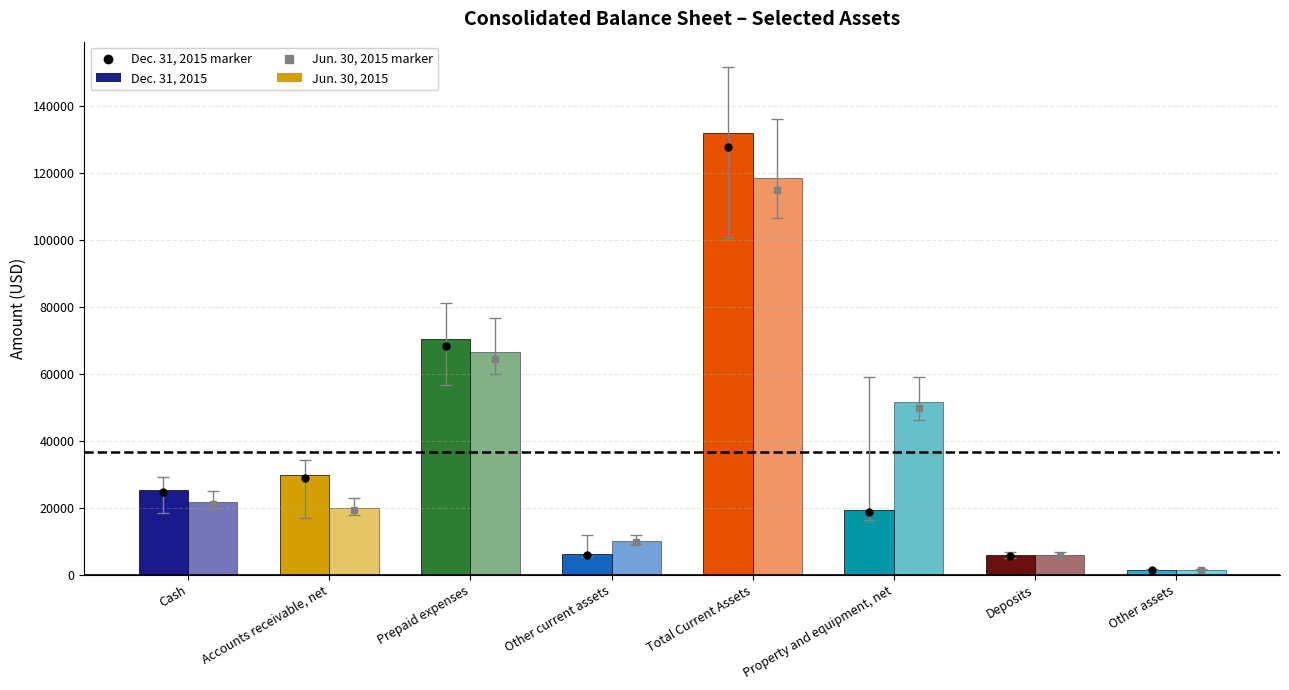

At which label does Dec. 31, 2015 reach its peak?

Total Current Assets